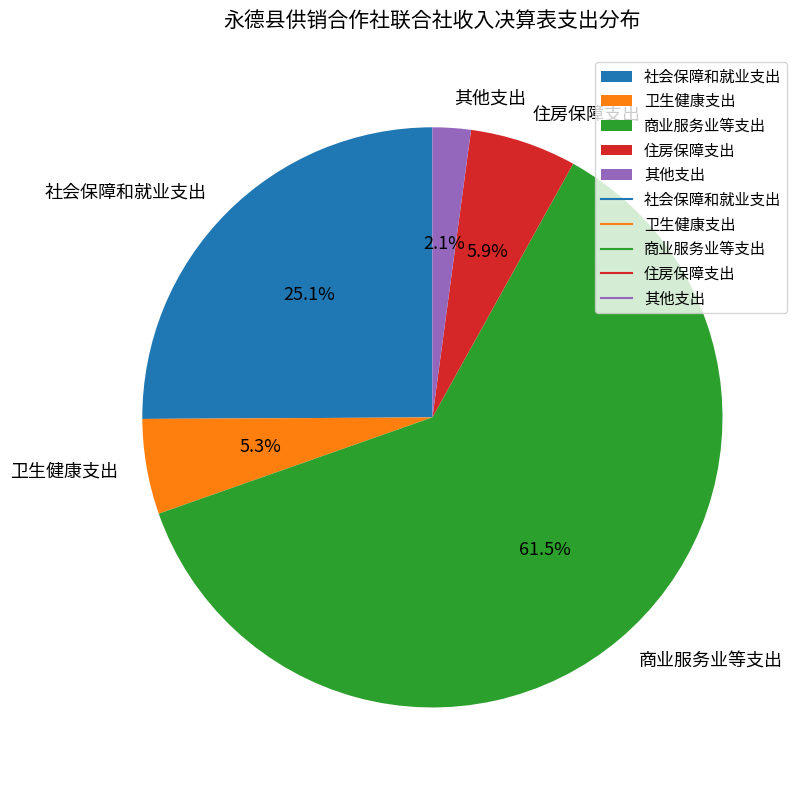

Rank the categories by value from highest to lowest.

商业服务业等支出, 社会保障和就业支出, 住房保障支出, 卫生健康支出, 其他支出